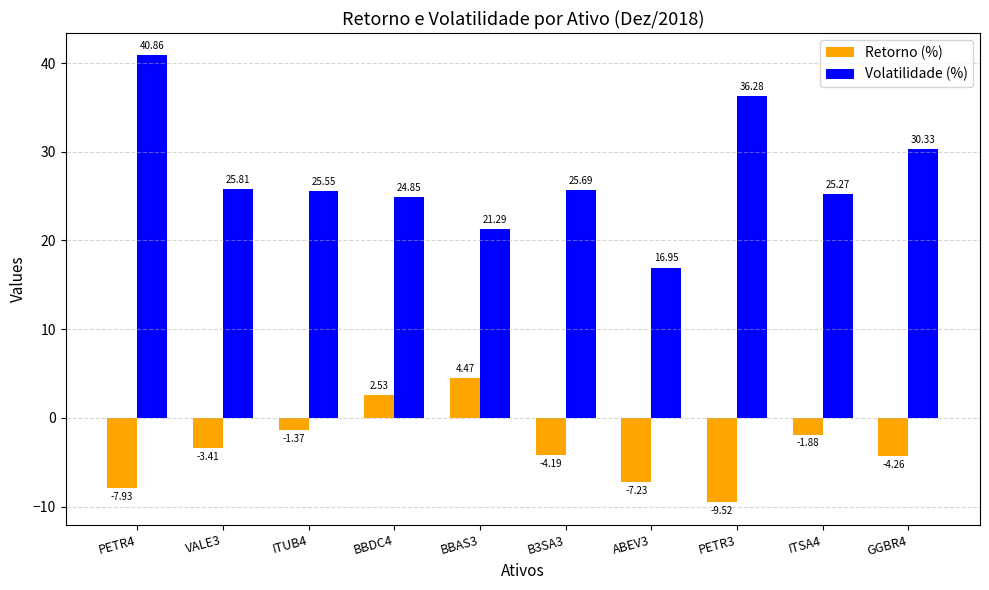

Which series has the largest total across all categories?

Volatilidade (%)